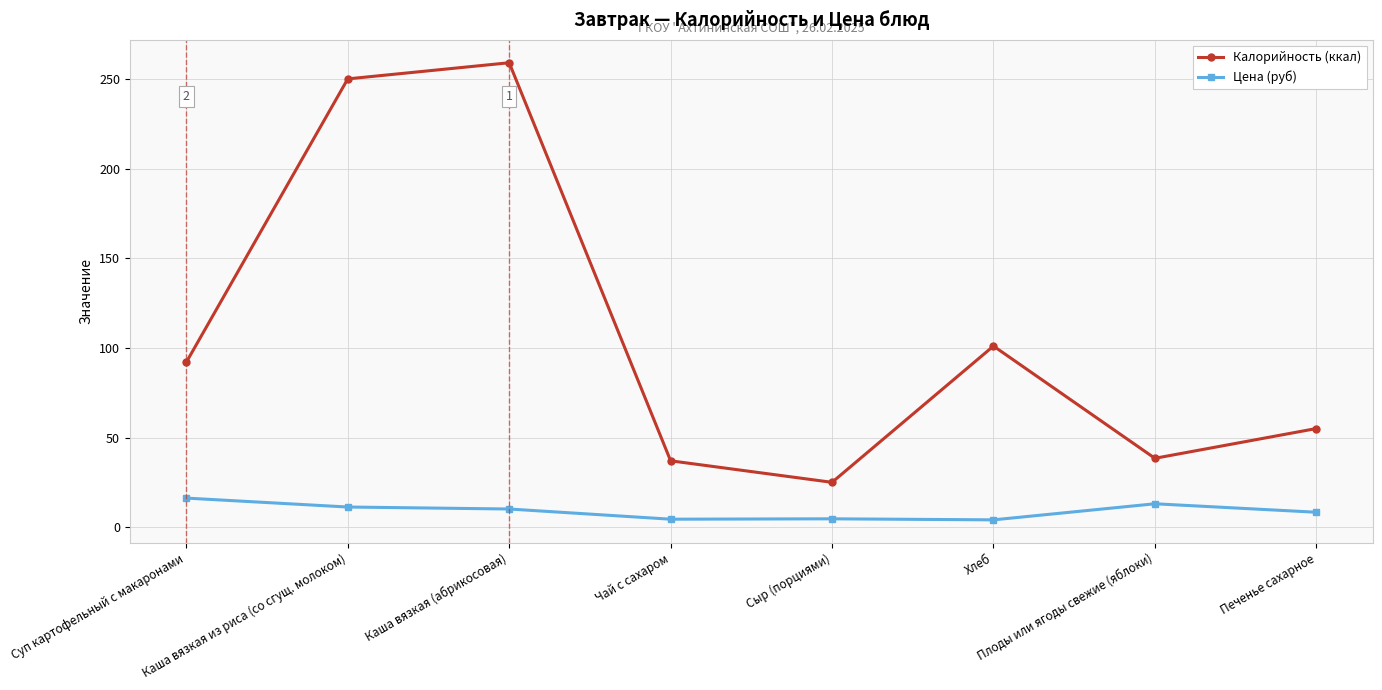

Where is the first local minimum for Калорийность (ккал)?

Сыр (порциями)